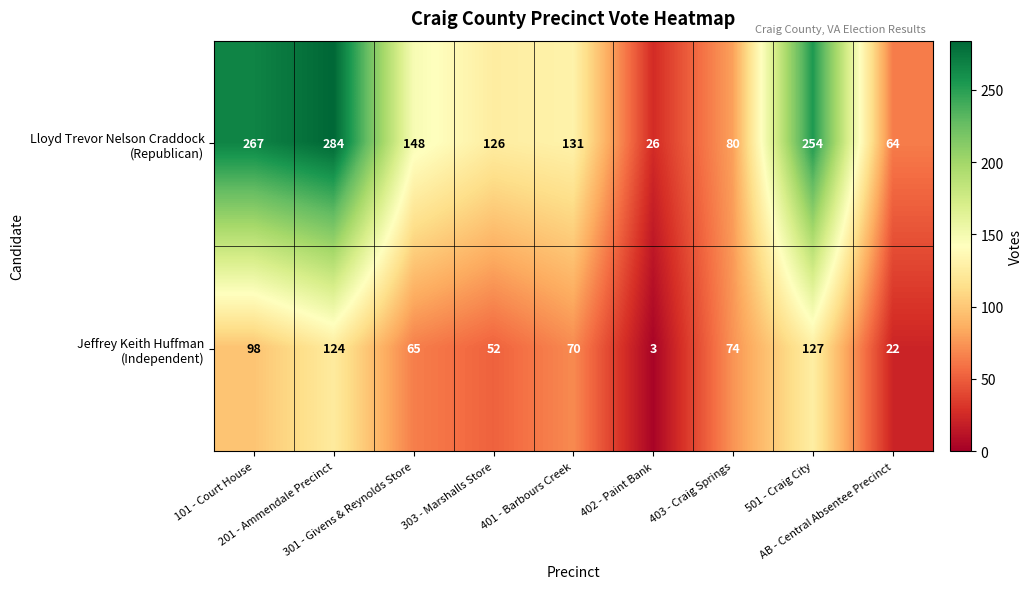

At how many categories does at least one series exceed 219?

3